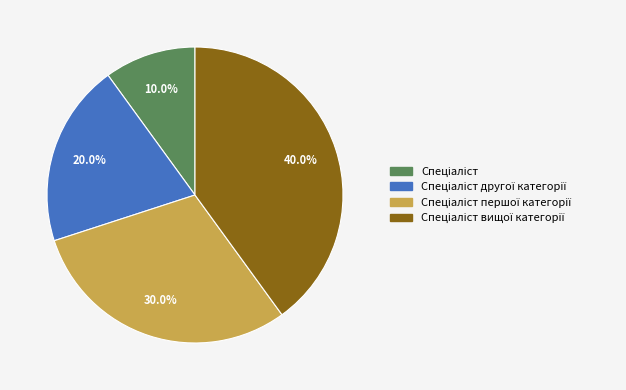

Is there any slice that represents more than half of the pie?

No